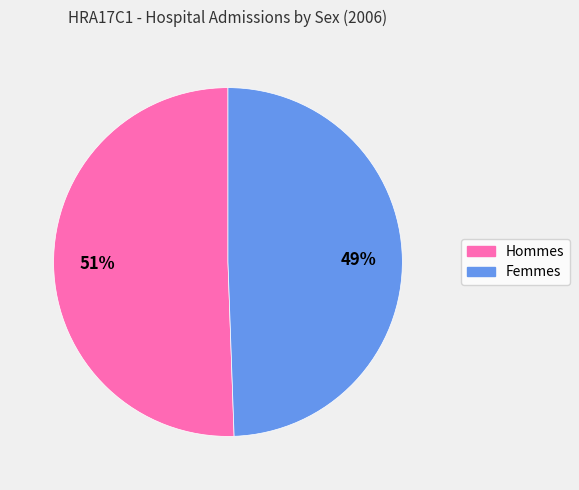

To the nearest percent, what is the average slice percentage?

50%